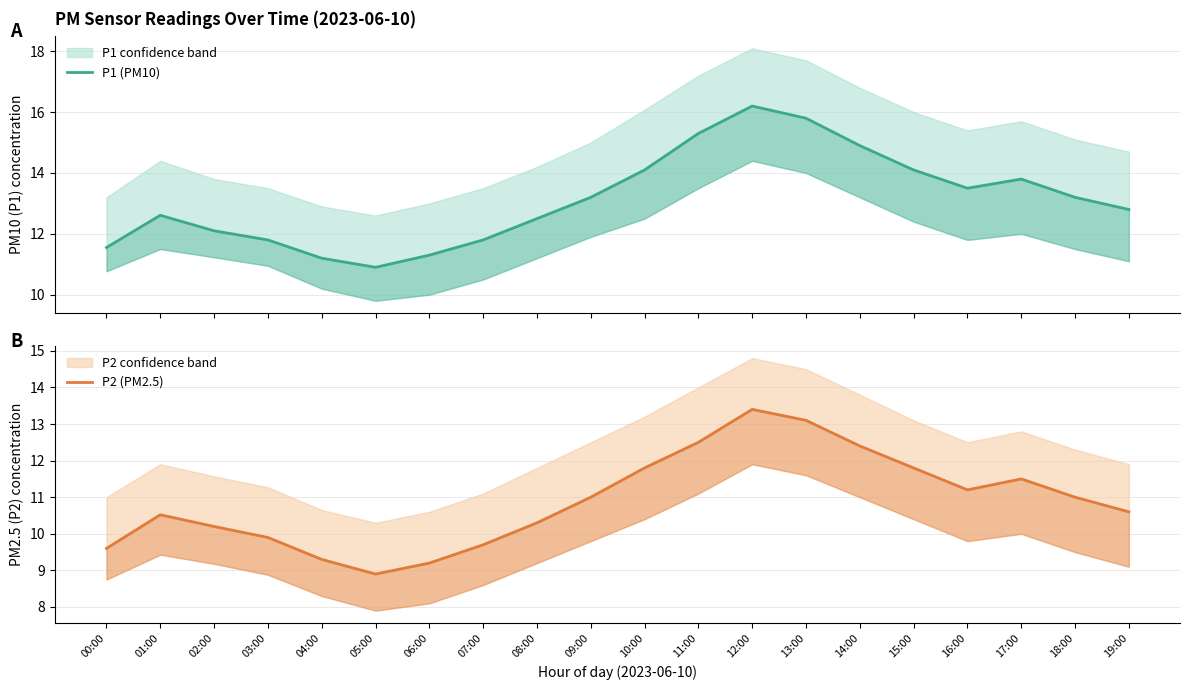

Does the chart display data point markers on the line(s)?

No